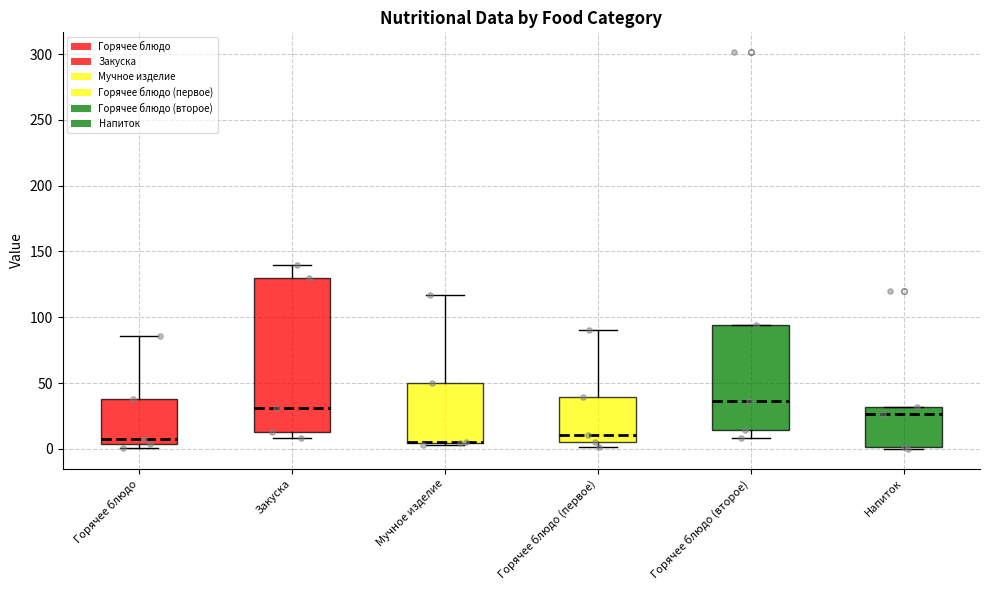

Reading left to right, transcribe this box plot: for each box, give where its median line is, the range the box spans, and where its two whiskers end, as read against the y-axis. The values are not printed on the chart, so give them approximately, as read against the axis.

Горячее блюдо: median 10, box 5 to 40, whiskers 0 to 85
Закуска: median 30, box 15 to 130, whiskers 10 to 140
Мучное изделие: median 5 (drawn on the box's lower edge), box 5 to 50, whiskers 5 to 115
Горячее блюдо (первое): median 10, box 5 to 40, whiskers 0 to 90
Горячее блюдо (второе): median 35, box 15 to 95, whiskers 10 to 95
Напиток: median 25, box 0 to 30, whiskers 0 to 30